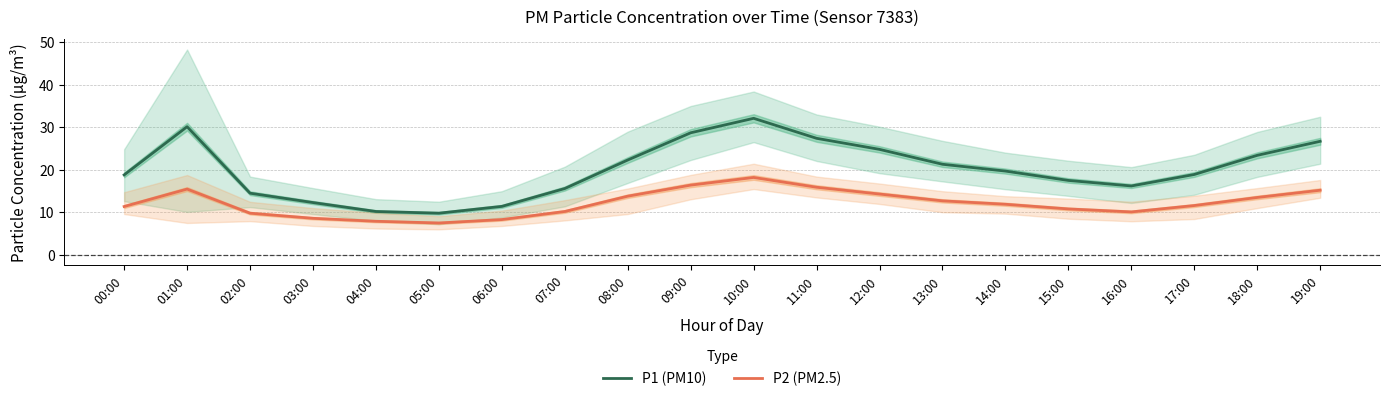

What position from the left is 07:00?

8